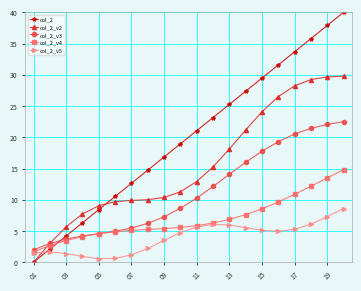

What is the maximum value for col_2_v4?

14.8